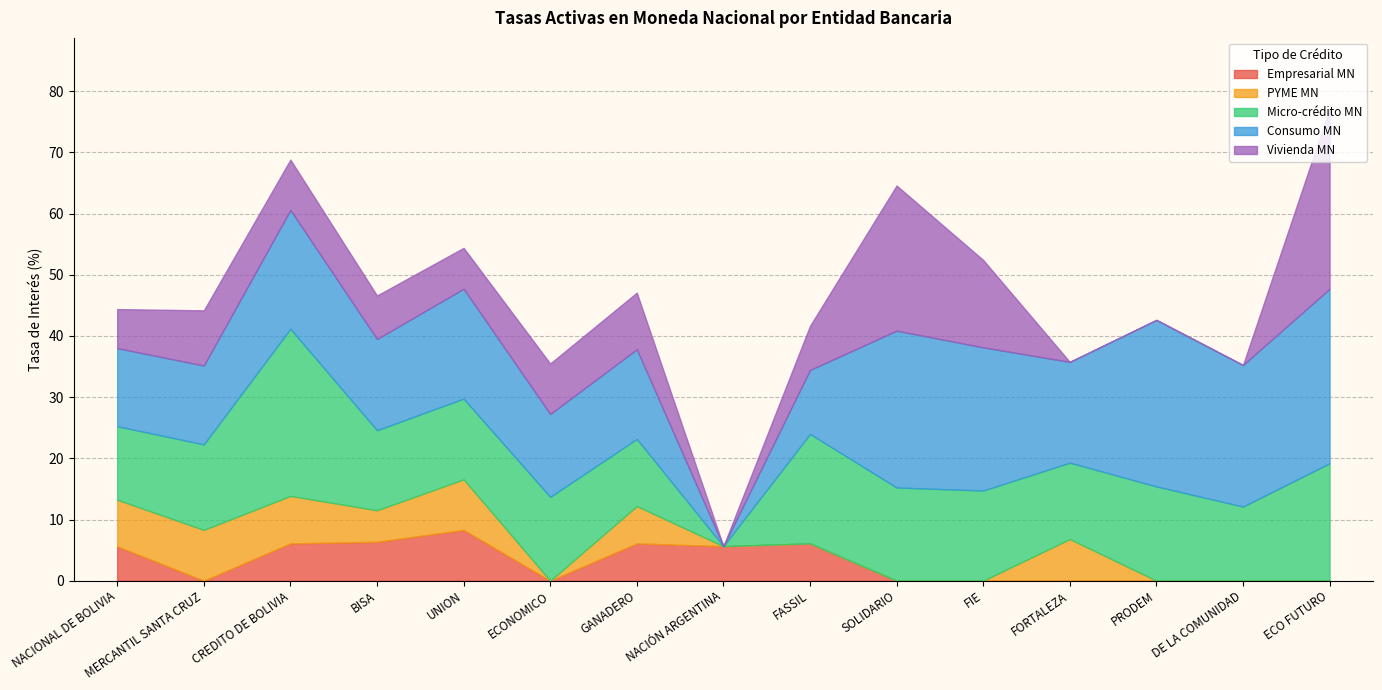

Which category has the highest value in the Empresarial MN series?

UNION